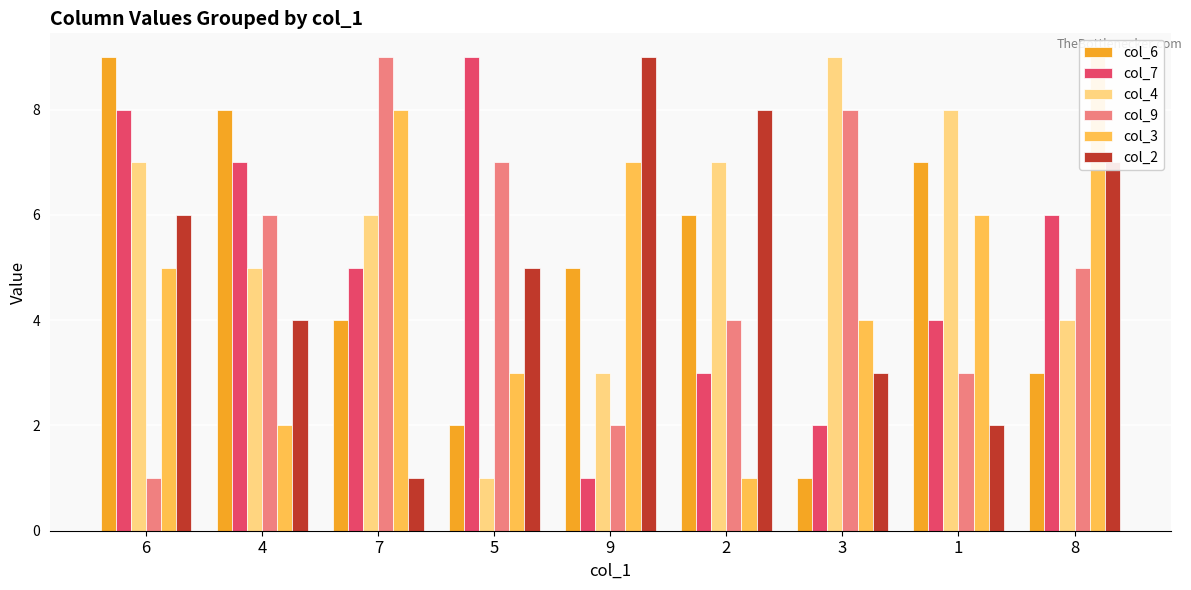

Reading left to right, what are all the values shown in this chart?

col_6: 6=9	4=8	7=4	5=2	9=5	2=6	3=1	1=7	8=3
col_7: 6=8	4=7	7=5	5=9	9=1	2=3	3=2	1=4	8=6
col_4: 6=7	4=5	7=6	5=1	9=3	2=7	3=9	1=8	8=4
col_9: 6=1	4=6	7=9	5=7	9=2	2=4	3=8	1=3	8=5
col_3: 6=5	4=2	7=8	5=3	9=7	2=1	3=4	1=6	8=9
col_2: 6=6	4=4	7=1	5=5	9=9	2=8	3=3	1=2	8=7